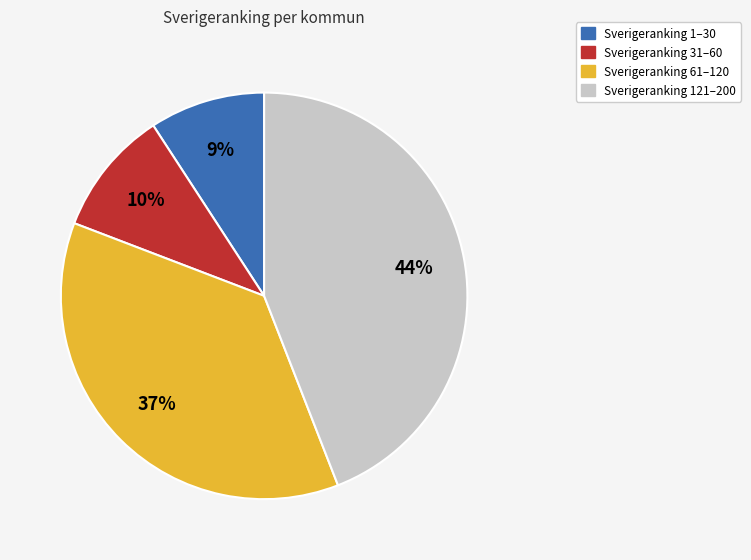

Count the number of slices in the pie.

4